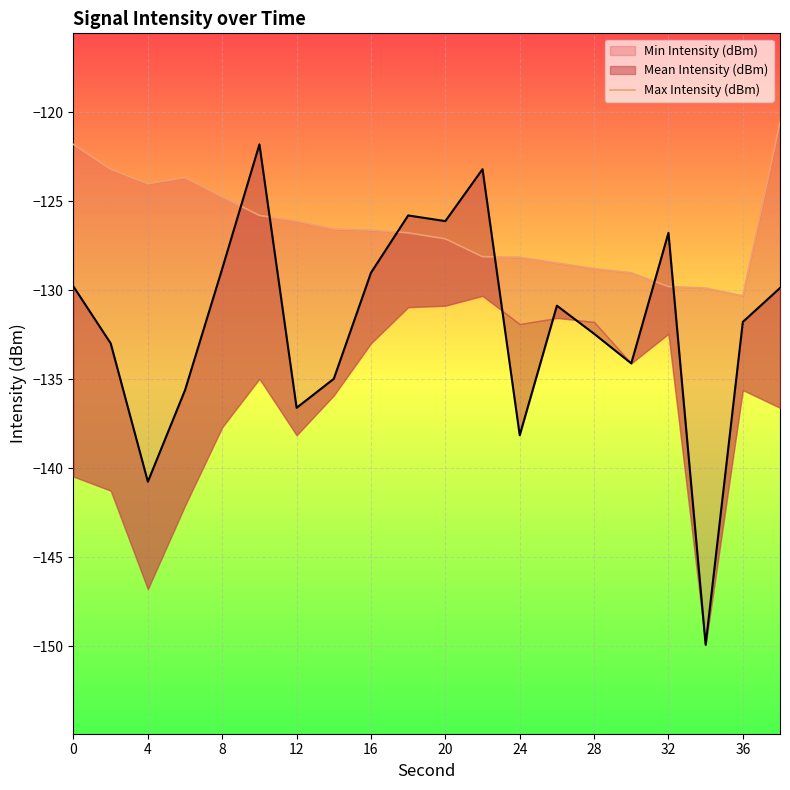

What is the value of the 10th point from the left?

-126.8